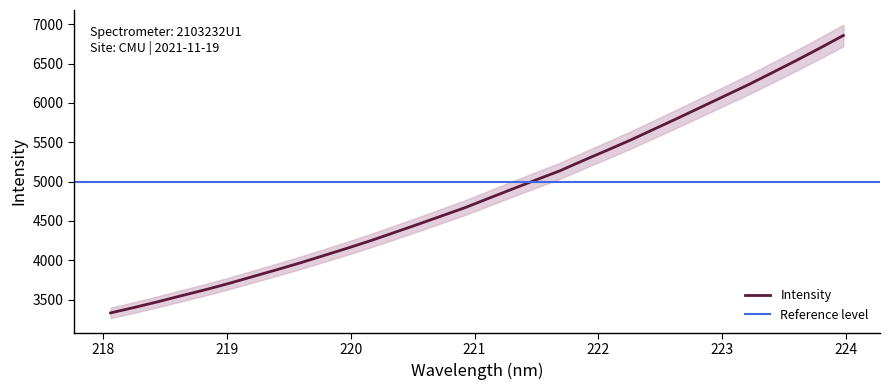

Does the chart display data point markers on the line(s)?

No